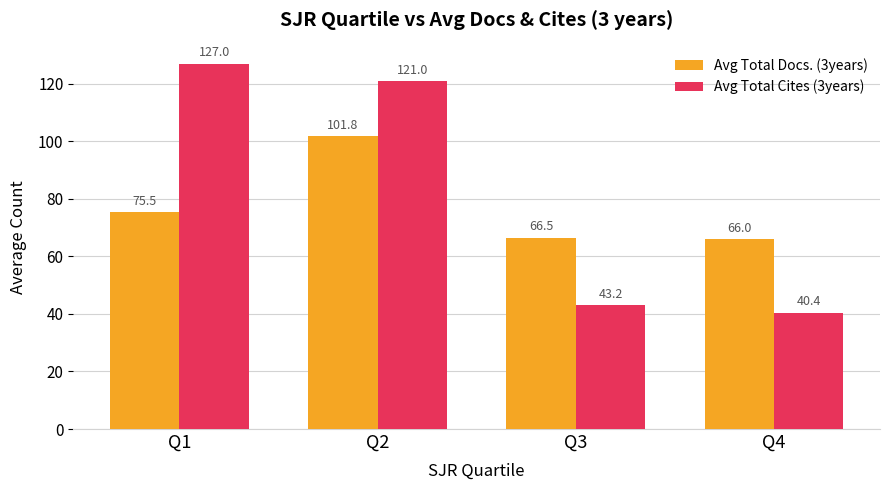

What is the highest value of the Avg Total Docs. (3years) series?

101.8